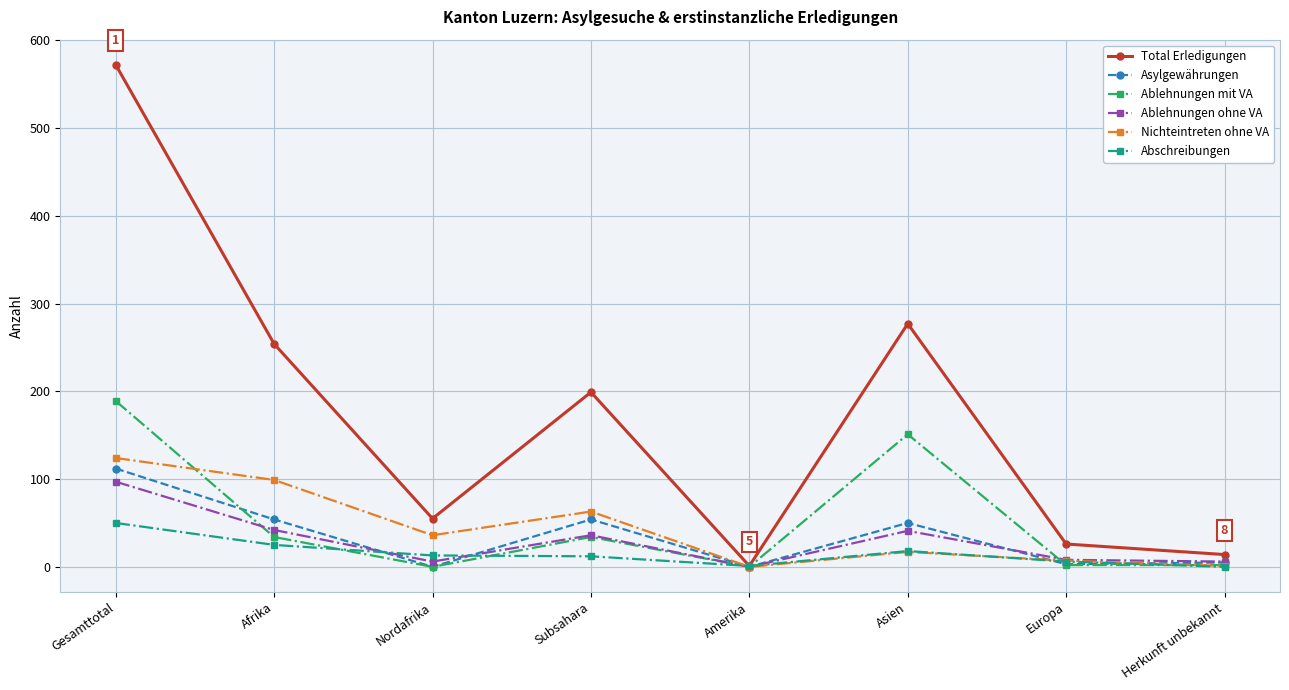

What are all the series names shown in the legend?

Total Erledigungen, Asylgewährungen, Ablehnungen mit VA, Ablehnungen ohne VA, Nichteintreten ohne VA, Abschreibungen